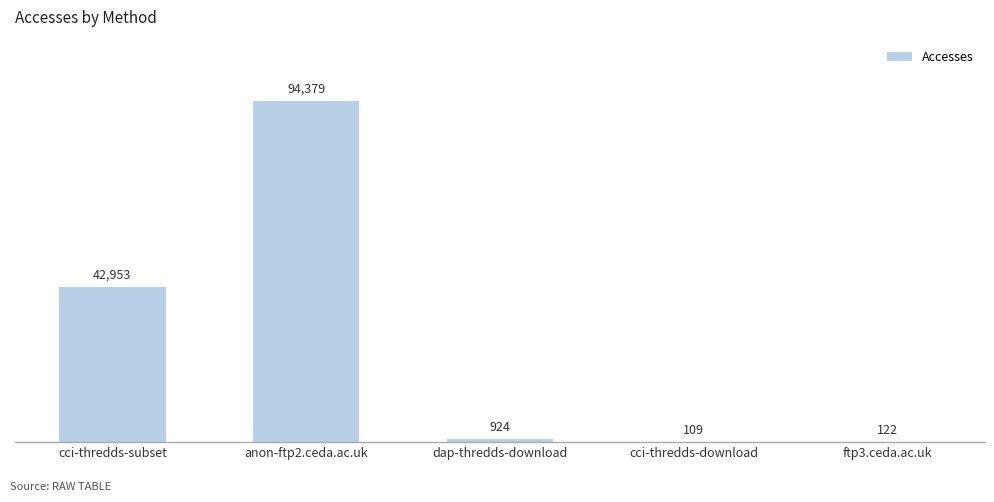

The chart shows a value of 94379 at anon-ftp2.ceda.ac.uk. True or false?

True